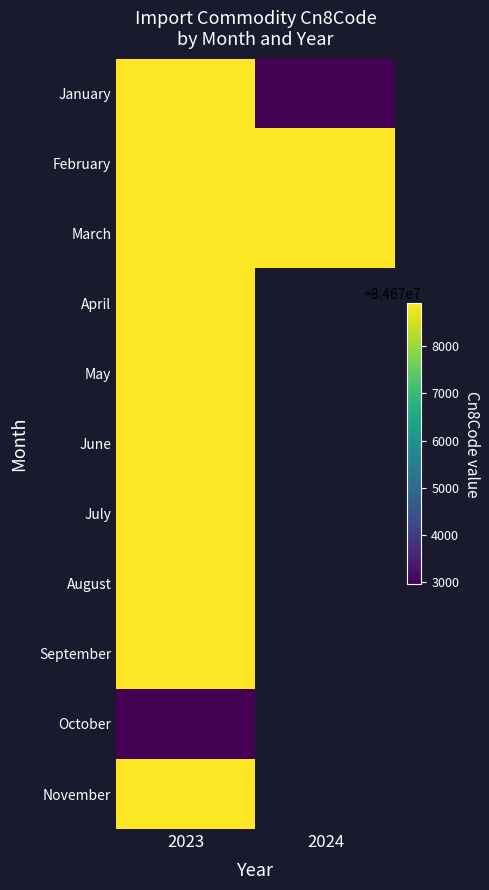

Rank the series at 2023 from highest to lowest value.

January, February, March, April, May, June, July, August, September, November, October